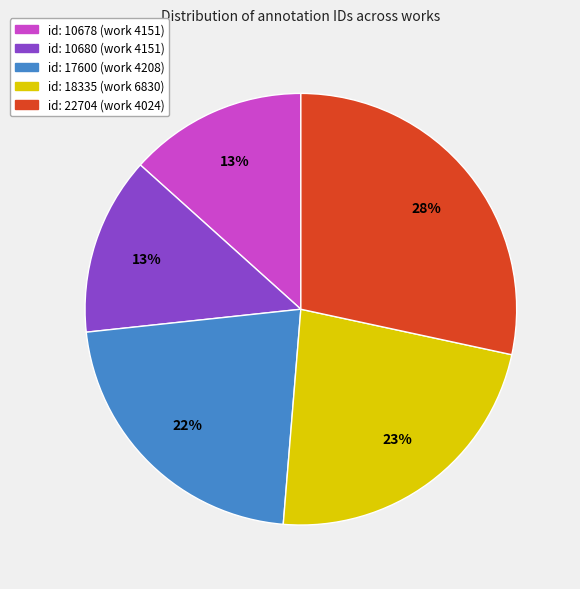

To the nearest percent, what percentage of the pie is id: 22704 (work 4024)?

28%